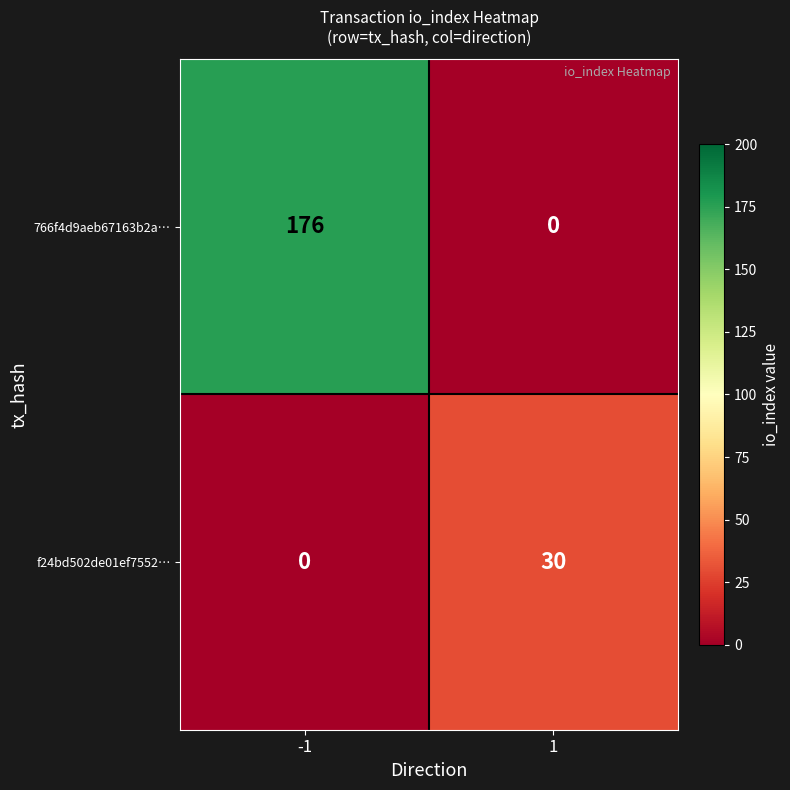

List the series in order of their overall mean, highest first.

766f4d9aeb67163b2a…, f24bd502de01ef7552…